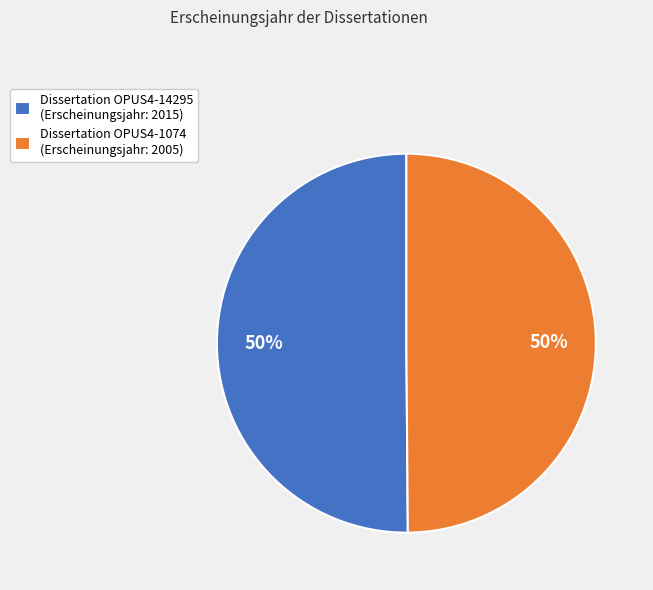

To the nearest percent, what is the combined percentage of Dissertation OPUS4-14295 (Erscheinungsjahr: 2015) and Dissertation OPUS4-1074 (Erscheinungsjahr: 2005)?

100%